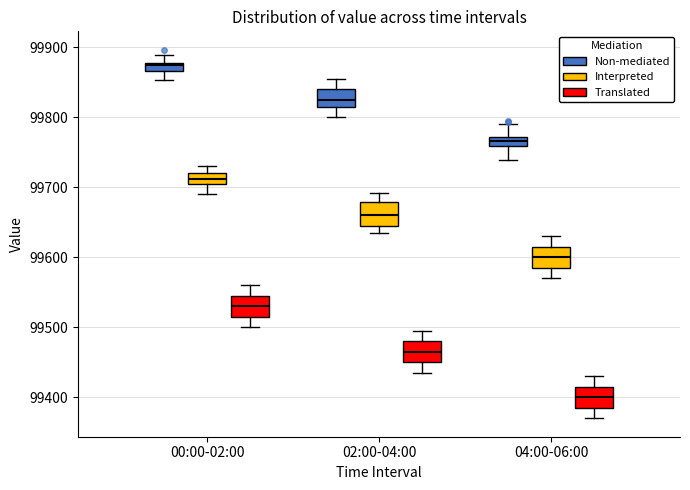

Where does the median line of the box for 02:00-04:00 (Translated) sit on the y-axis? The values are not printed on the chart, so give them approximately, as read against the axis.

99470